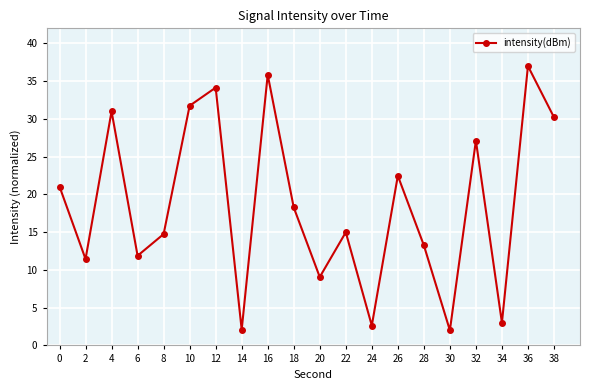

What is the average value?

18.7